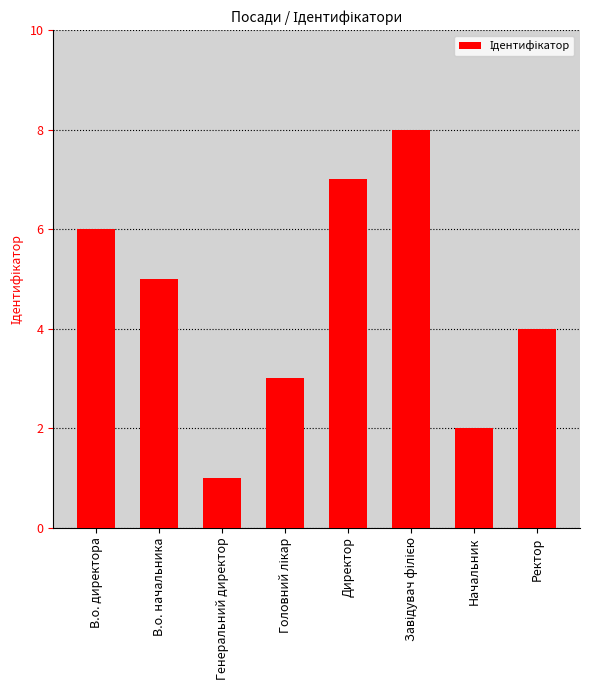

Is it true that the value at Директор is 7?

True